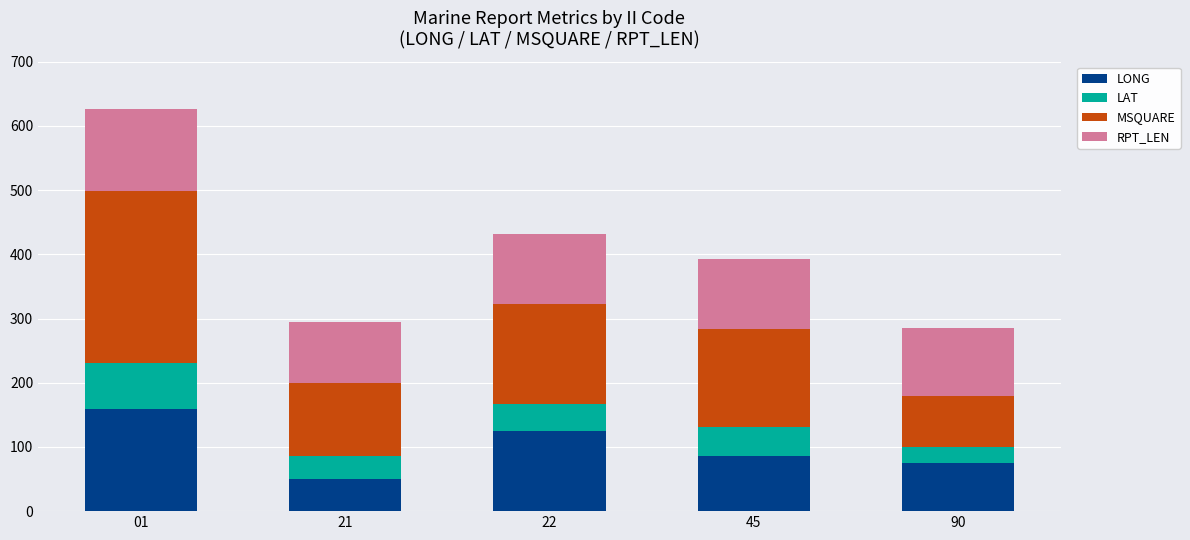

What are all the series names shown in the legend?

LONG, LAT, MSQUARE, RPT_LEN